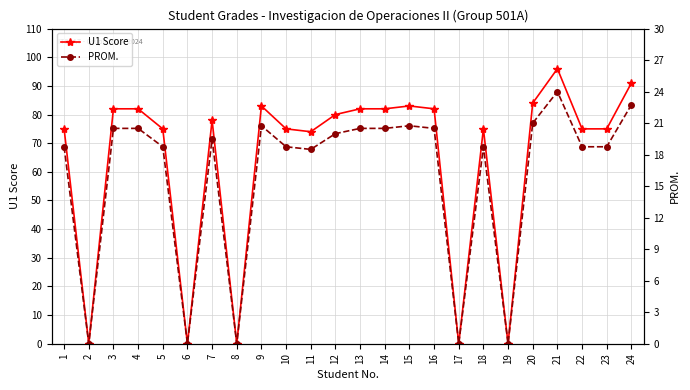

Does the chart have visible grid lines?

Yes